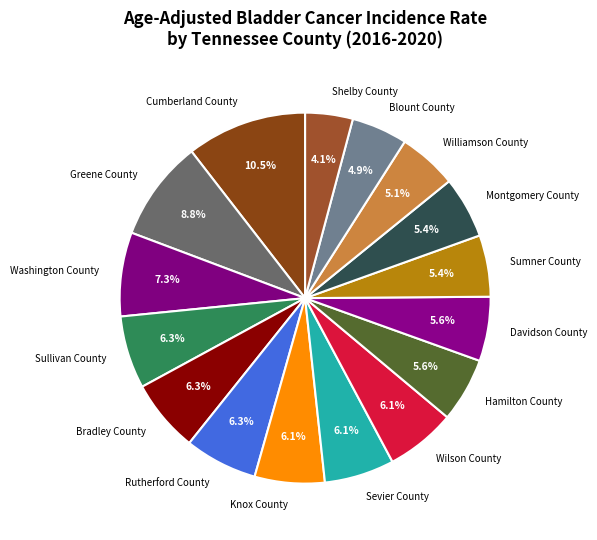

What percentage is NOT represented by Rutherford County?

93.7%